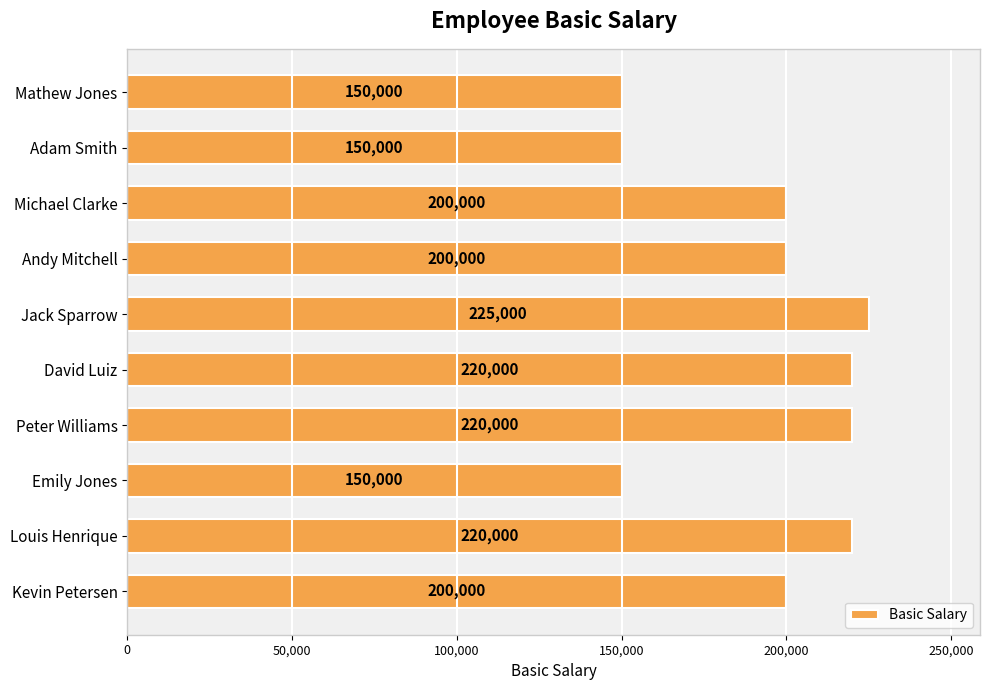

Reading bottom to top, list all the values displayed in this chart.

200000	220000	150000	220000	220000	225000	200000	200000	150000	150000